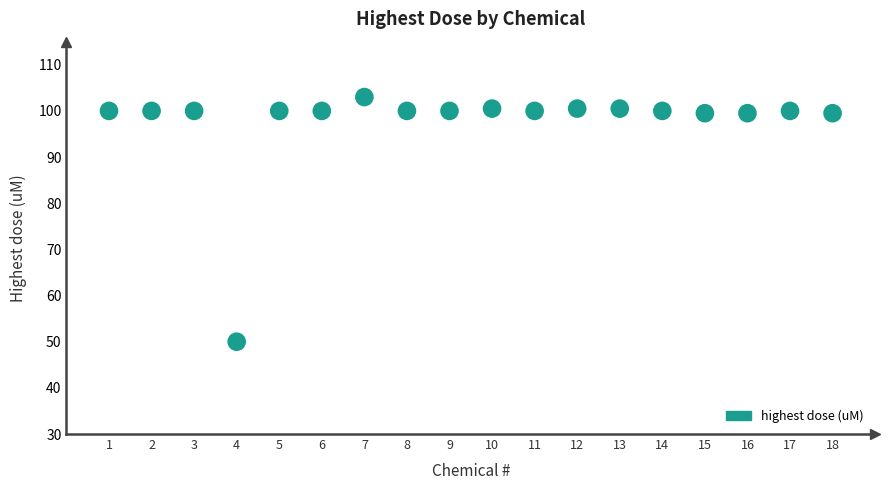

What is the range of X values (max minus min)?

17.0